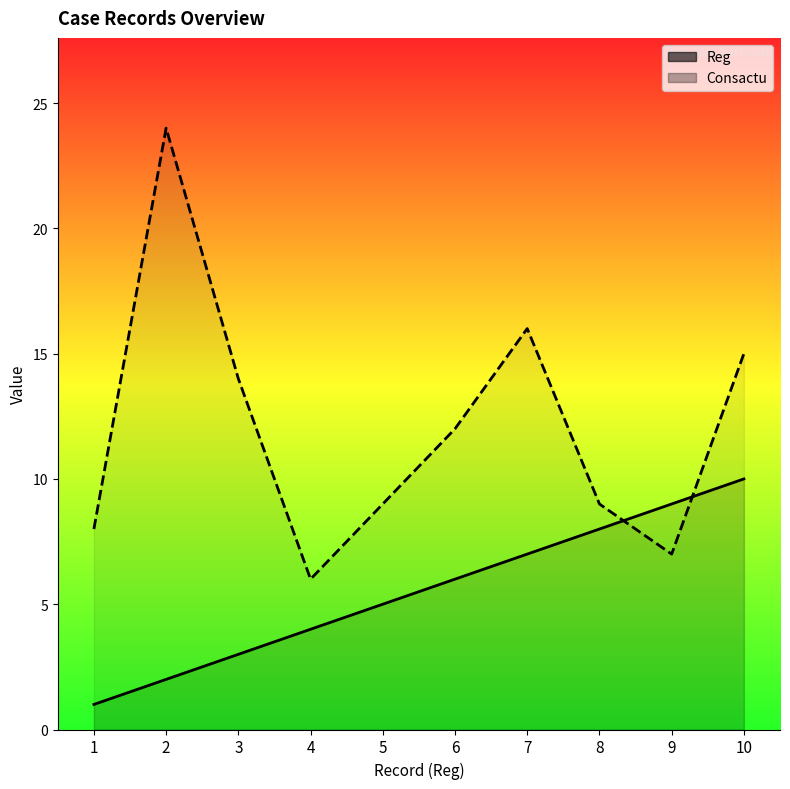

Is it true that Reg equals 10 at 10?

True